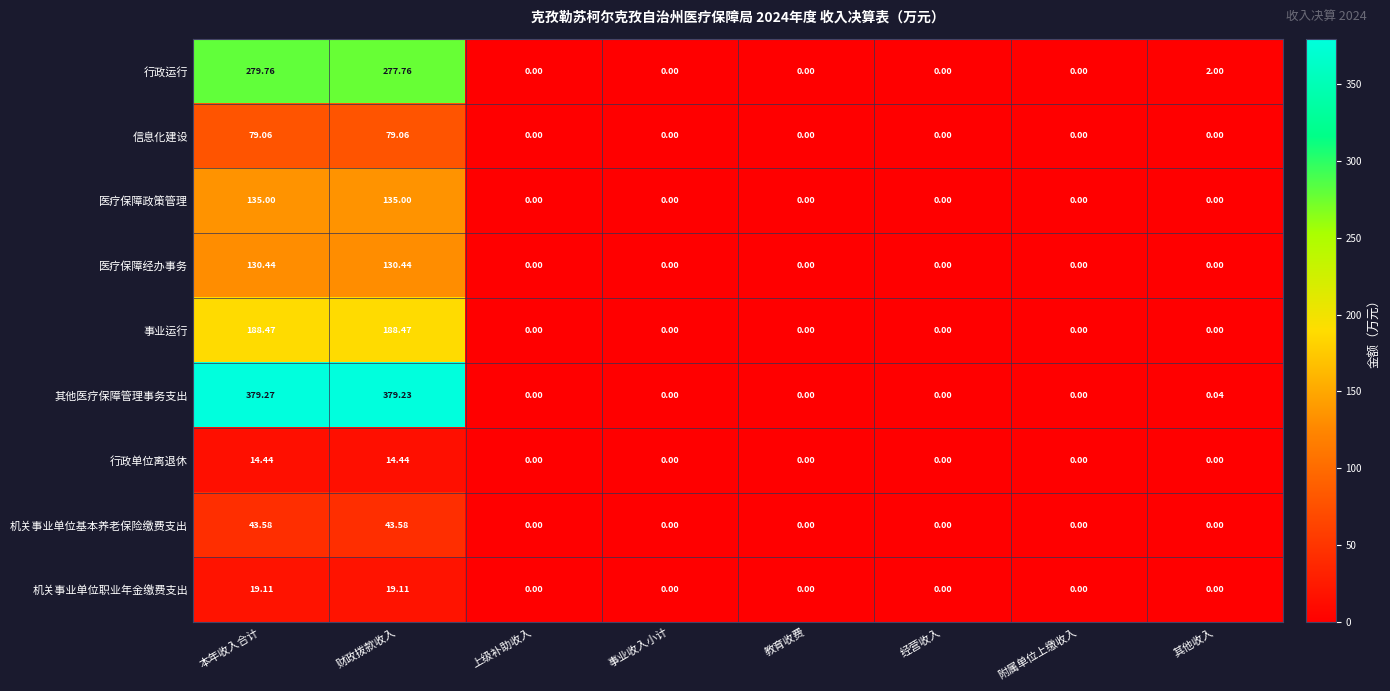

Rank the series by their maximum value, from highest to lowest.

其他医疗保障管理事务支出, 行政运行, 事业运行, 医疗保障政策管理, 医疗保障经办事务, 信息化建设, 机关事业单位基本养老保险缴费支出, 机关事业单位职业年金缴费支出, 行政单位离退休